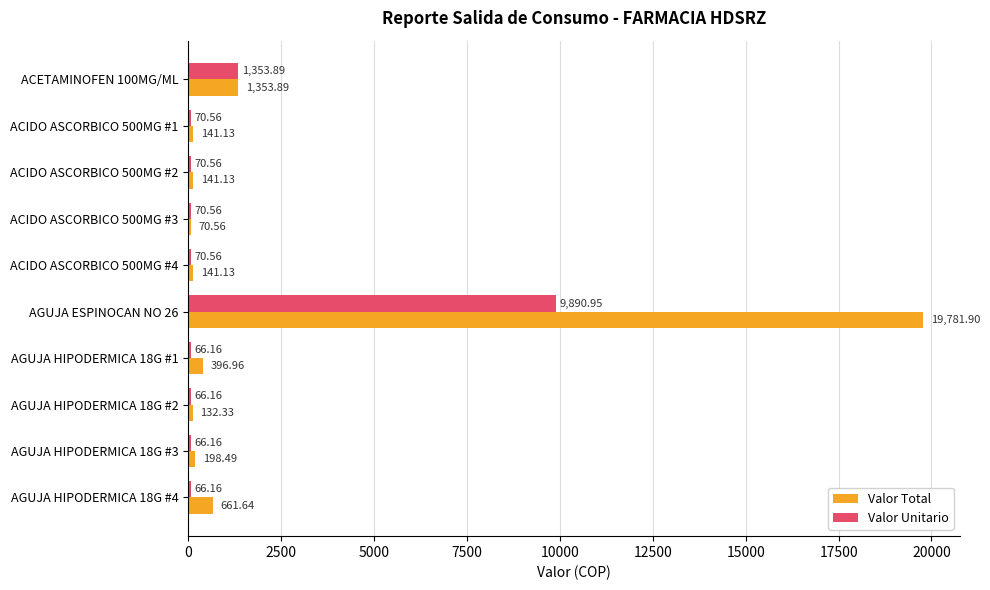

At which category is the sum across all series the highest?

AGUJA ESPINOCAN NO 26